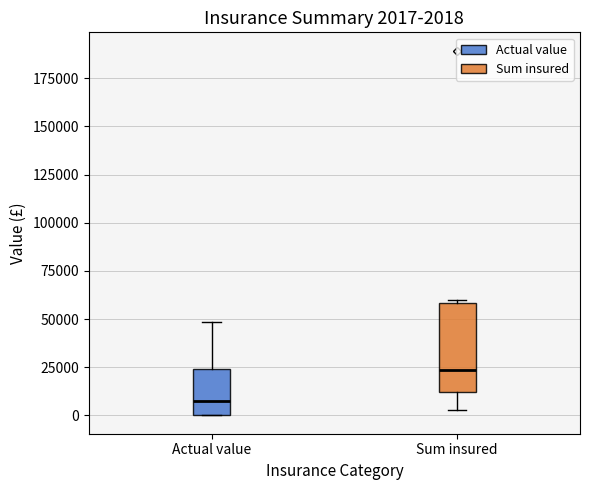

Which box is the tallest, from its lower edge to its upper edge?

Sum insured